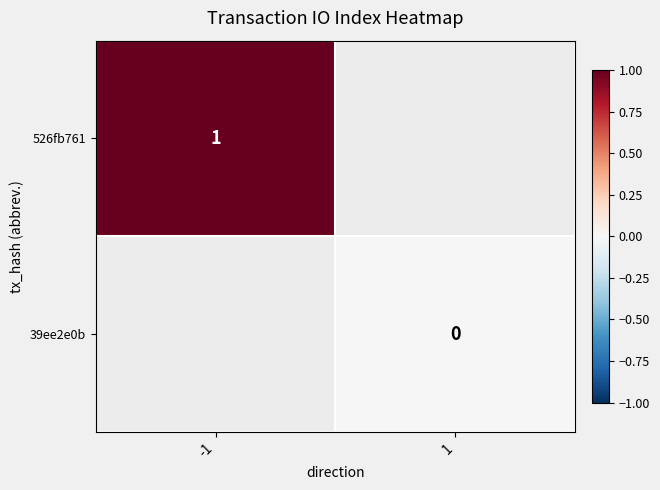

Count the number of data series in this chart.

2